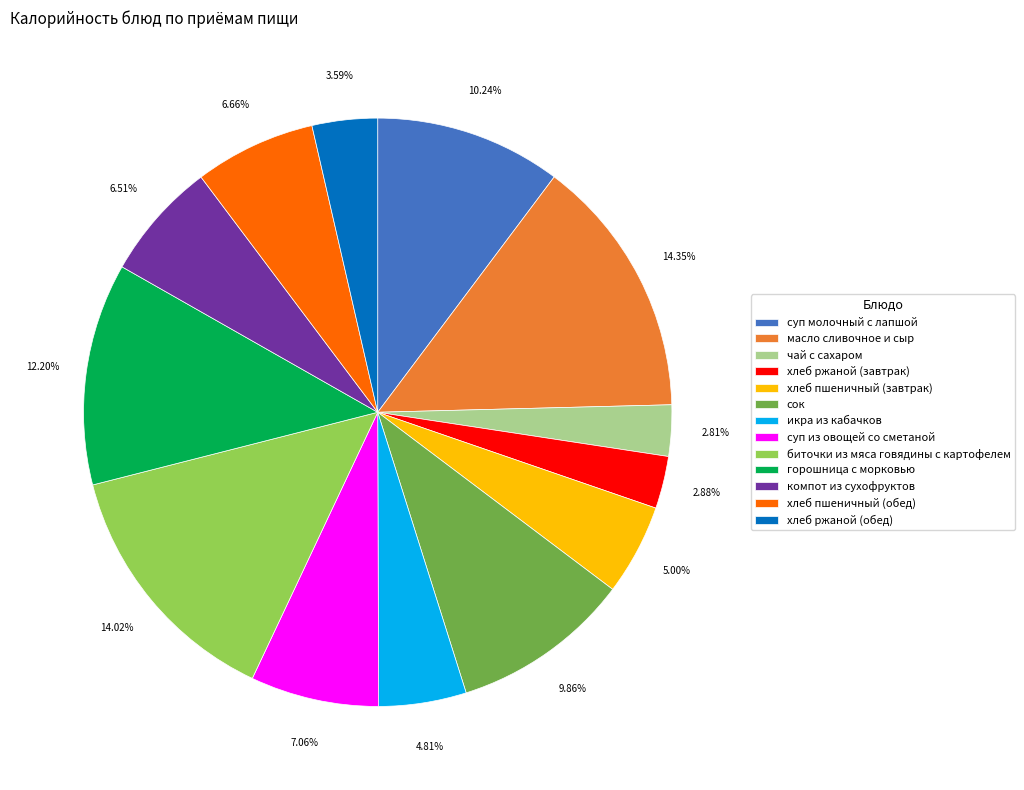

Count the number of slices in the pie.

13